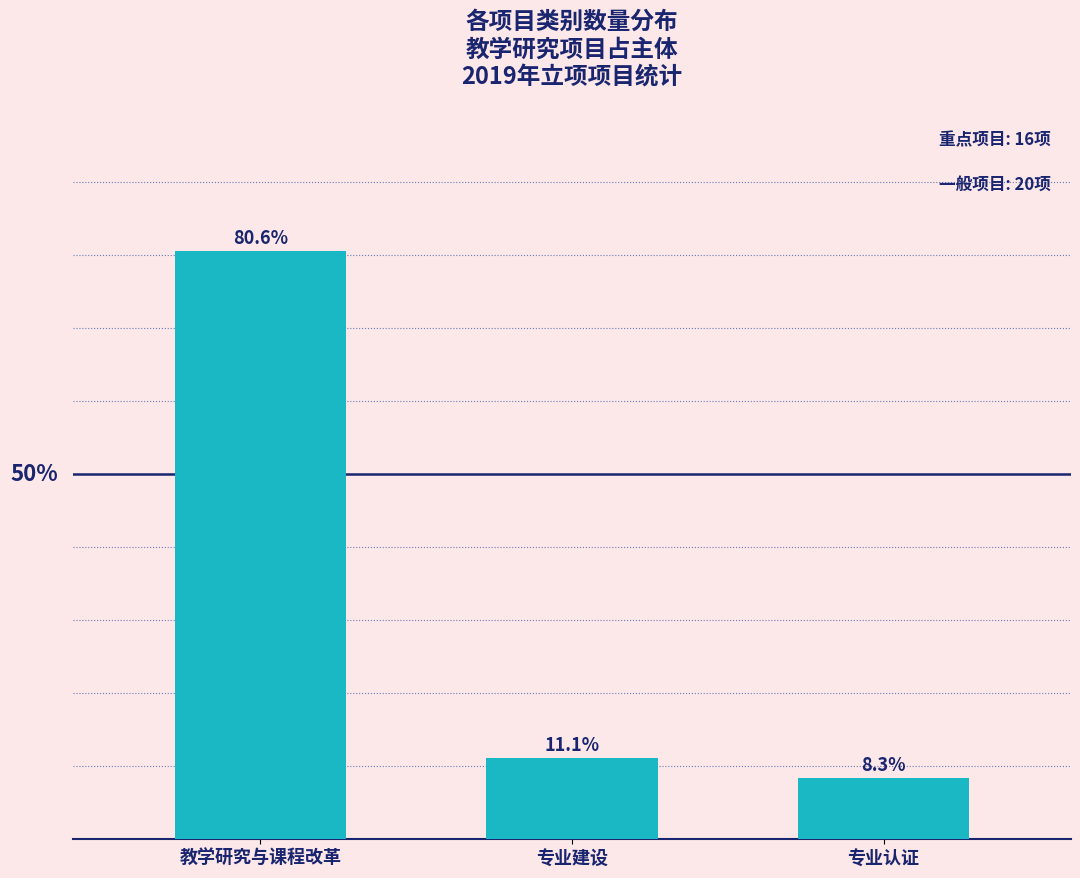

At which category does the chart reach its minimum across all series?

专业认证